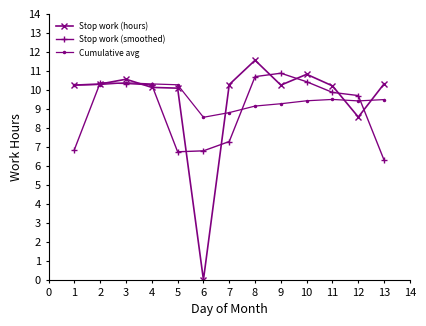

What is the value of the Stop work (smoothed) point at the 3rd from the left?

10.3